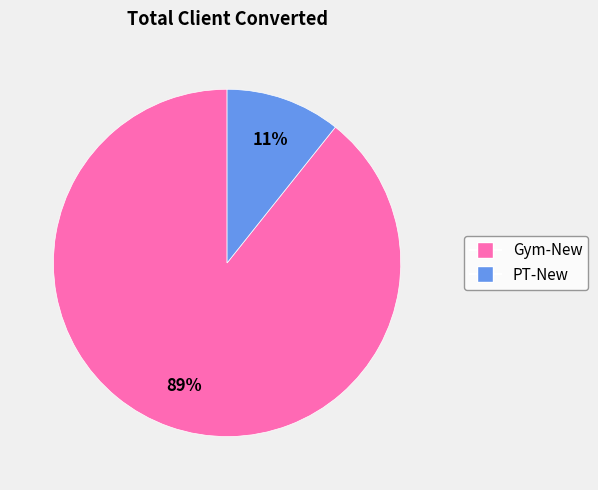

To the nearest percent, what portion does PT-New represent?

11%